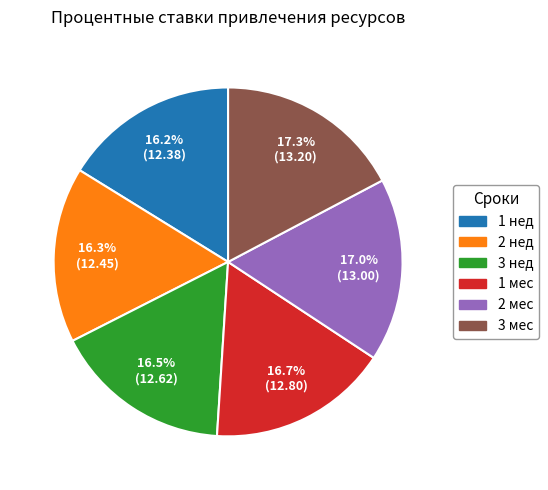

What is the ratio of the value at 1 мес to the value at 1 нед?

1.0